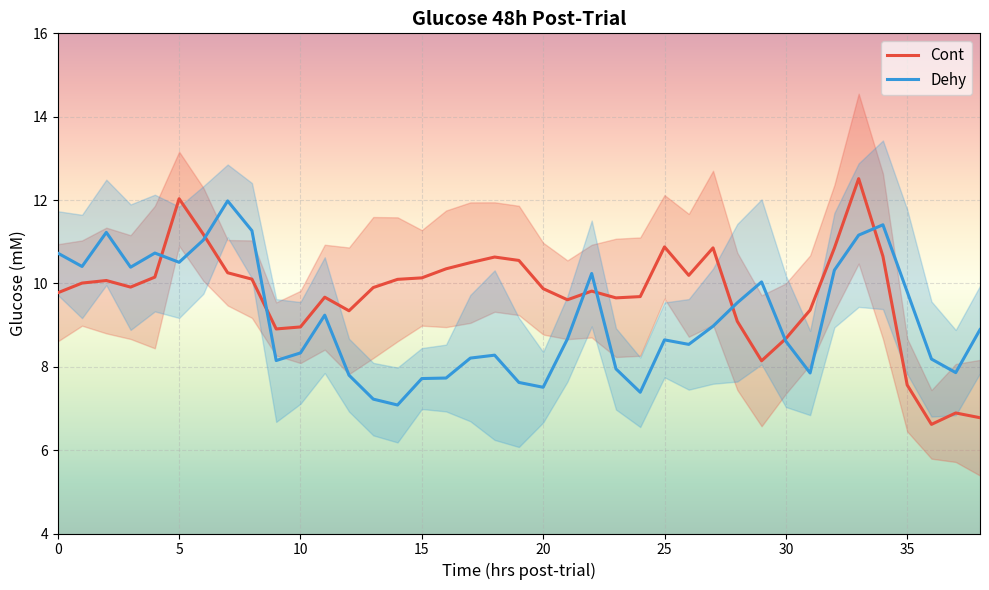

What is the total value across all series at 34?

22.1